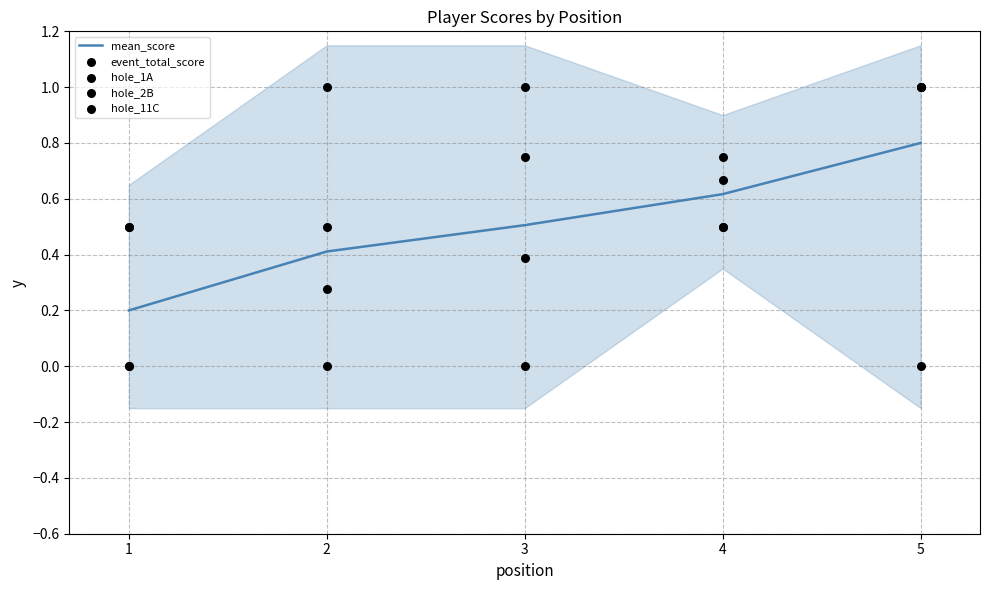

What are all the series names shown in the legend?

mean_score, event_total_score, hole_1A, hole_2B, hole_11C